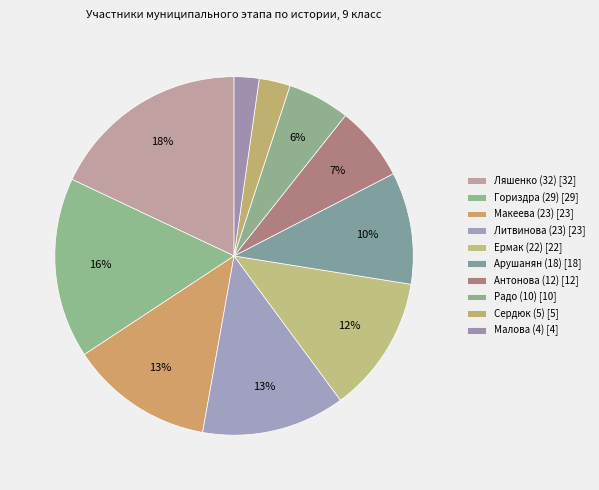

How many slices are in this pie chart?

10